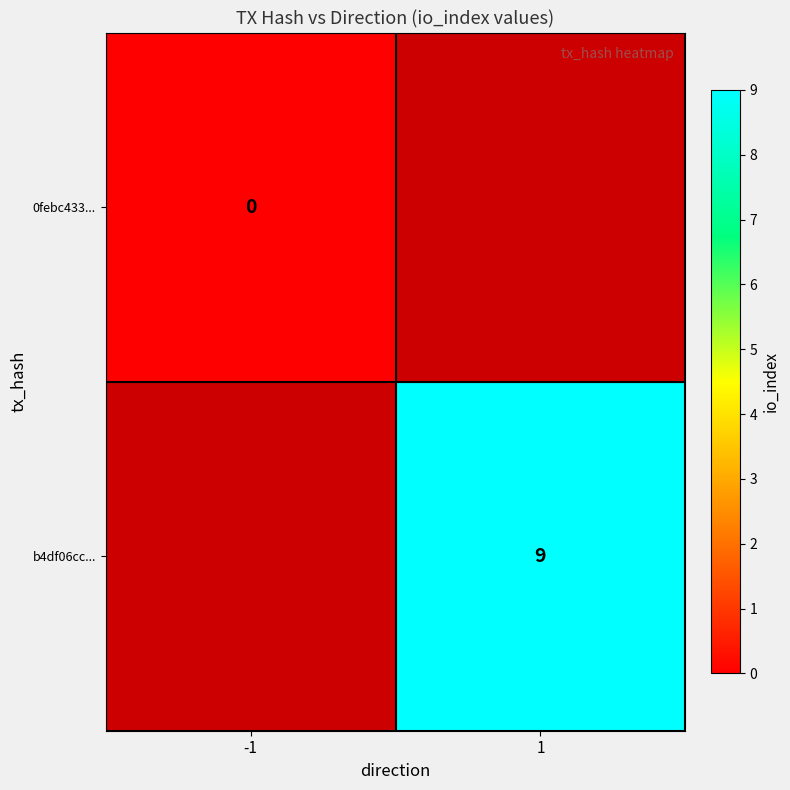

Is the value of 0febc433... at -1 greater than the value of b4df06cc... at 1?

No